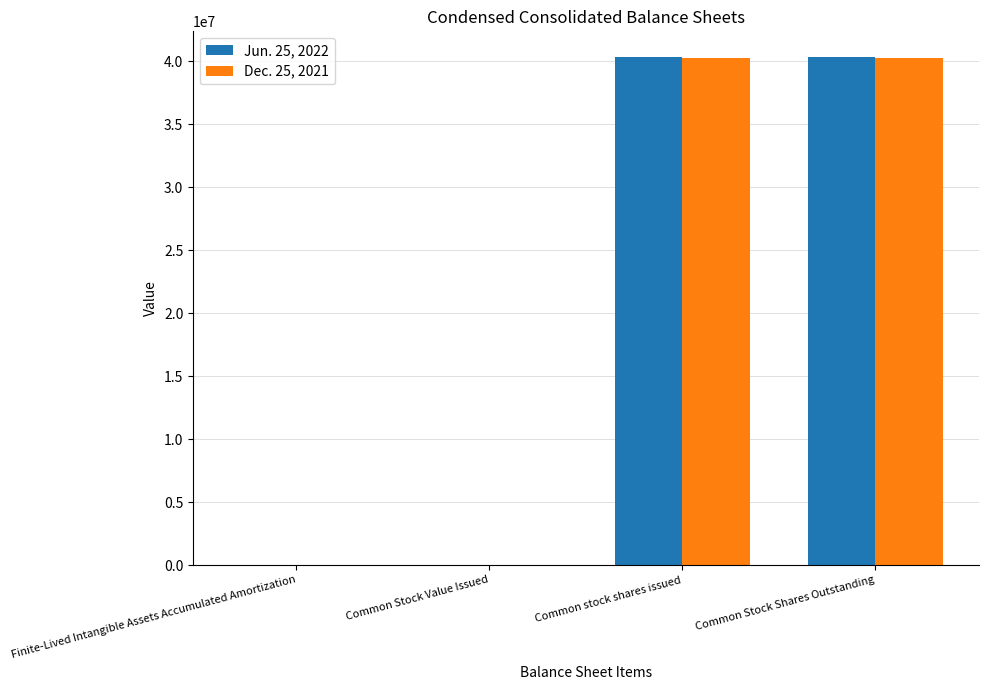

True or false: Jun. 25, 2022 has a value of 63381757 at Common stock shares issued.

False